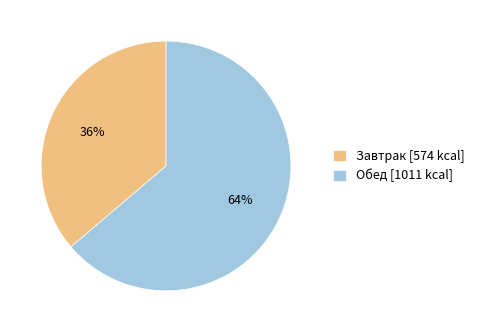

Is it true that Обед is 64% of the pie?

True